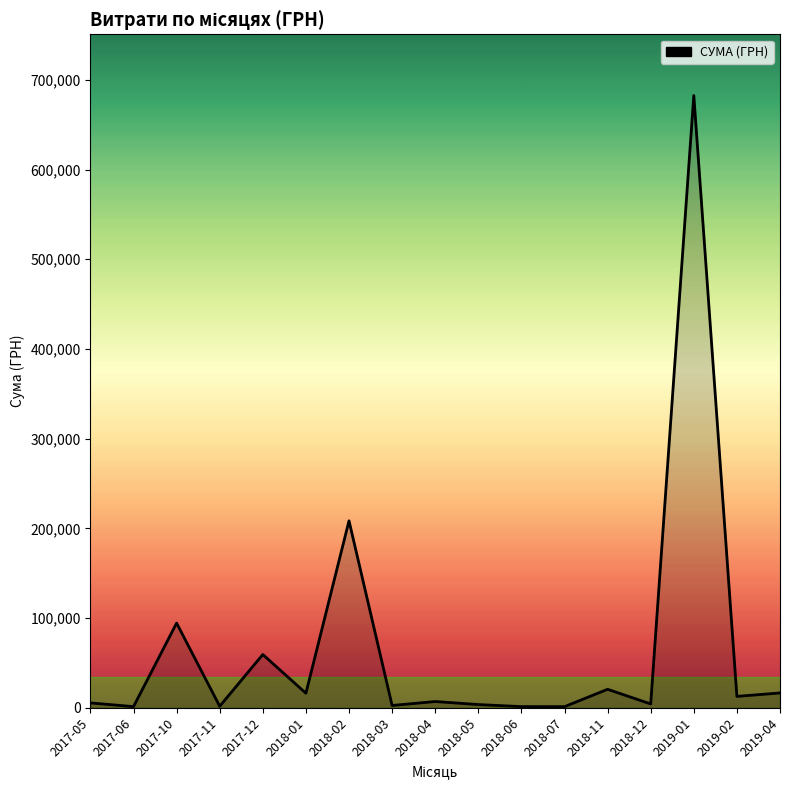

Which category has the highest value across all series?

2019-01